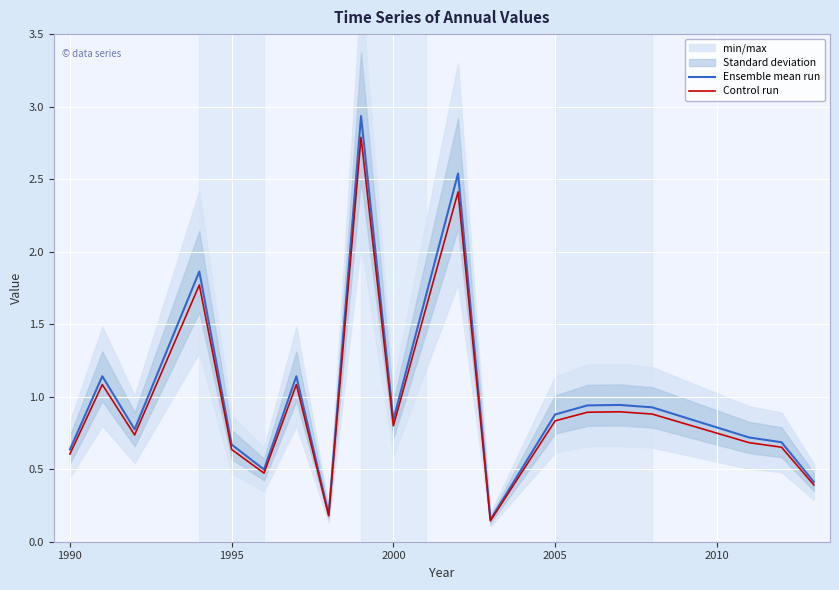

True or false: Control run has a value of 0.8 at 2005.

True